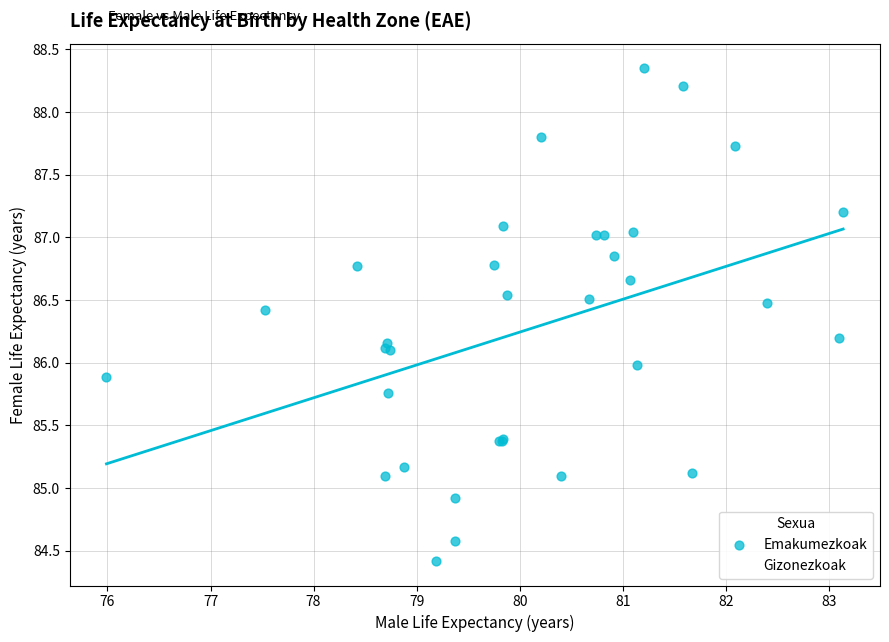

Which series contains the highest Y value?

Emakumezkoak